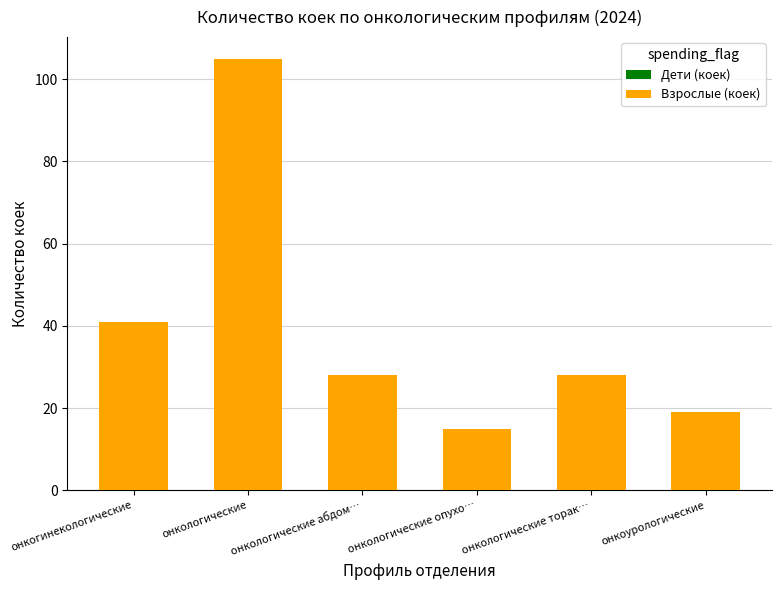

What is the maximum value shown in the chart?

105